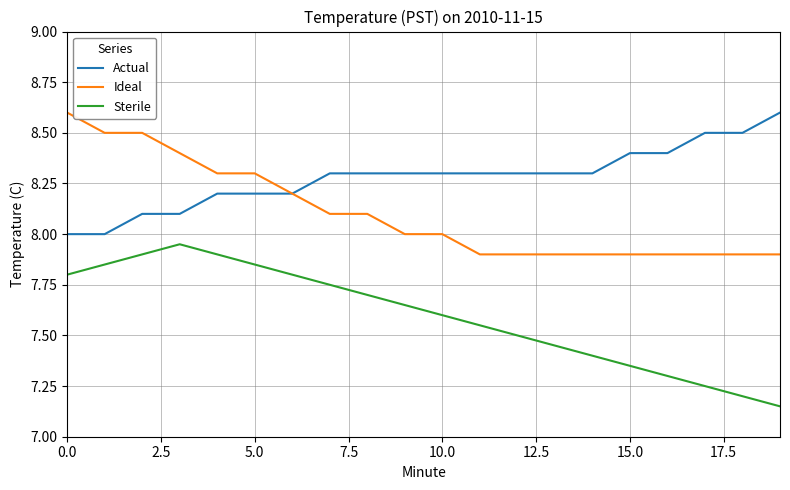

Which series has the largest total across all categories?

Actual